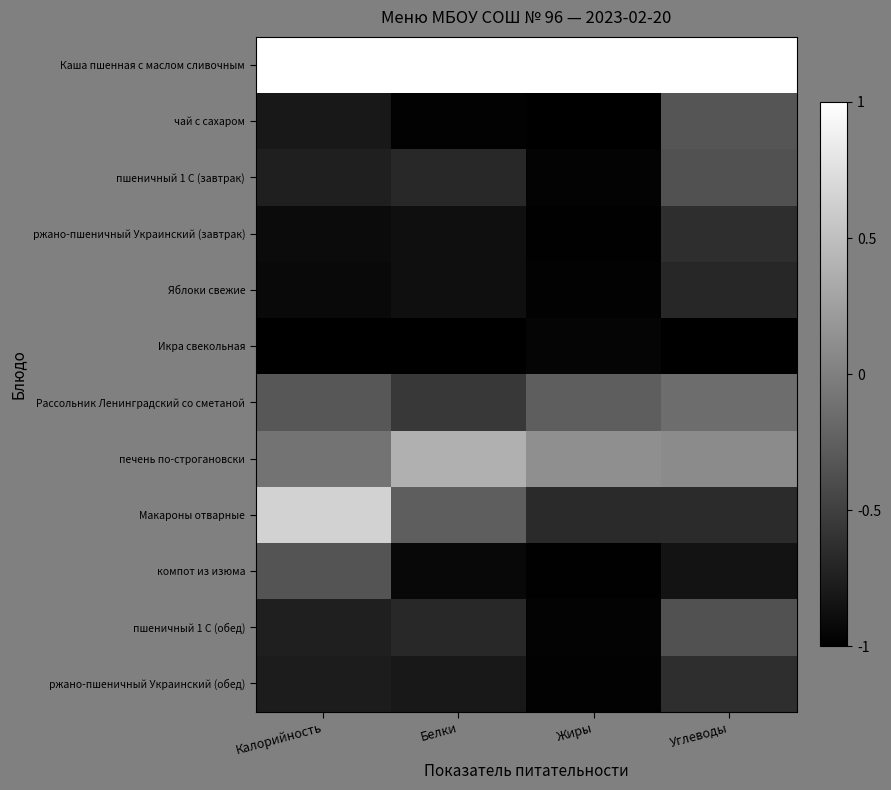

What is the maximum value shown in the chart?

1.0